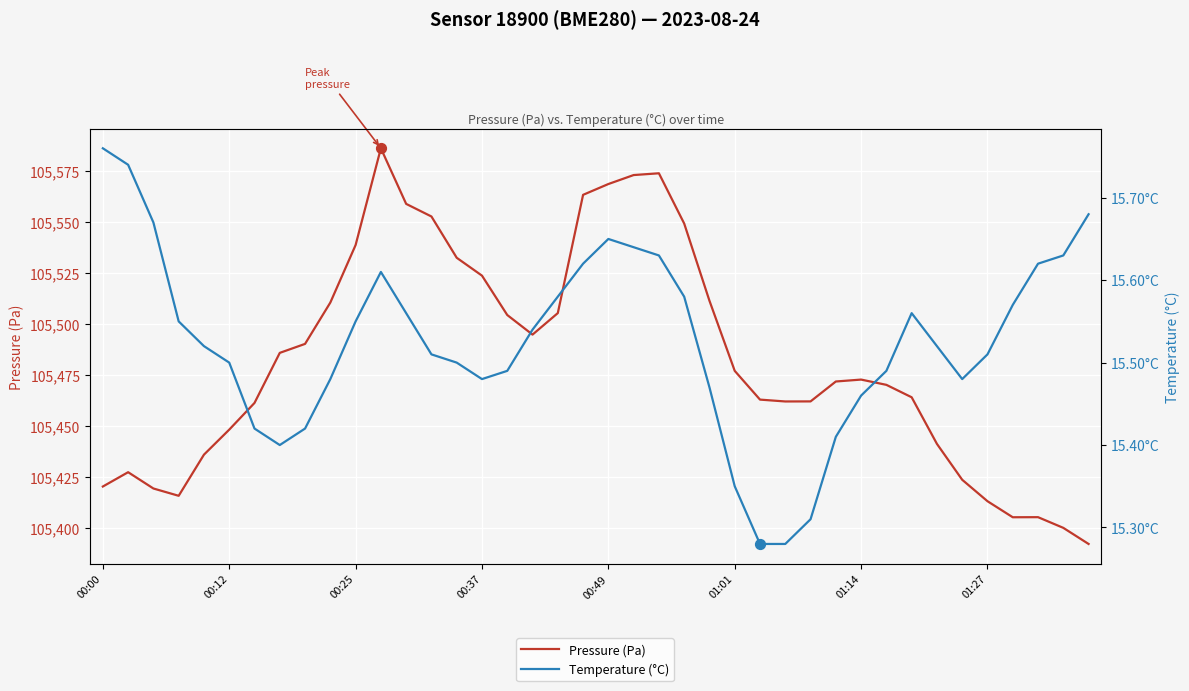

Which series has the largest Y range (max minus min)?

Pressure (Pa)